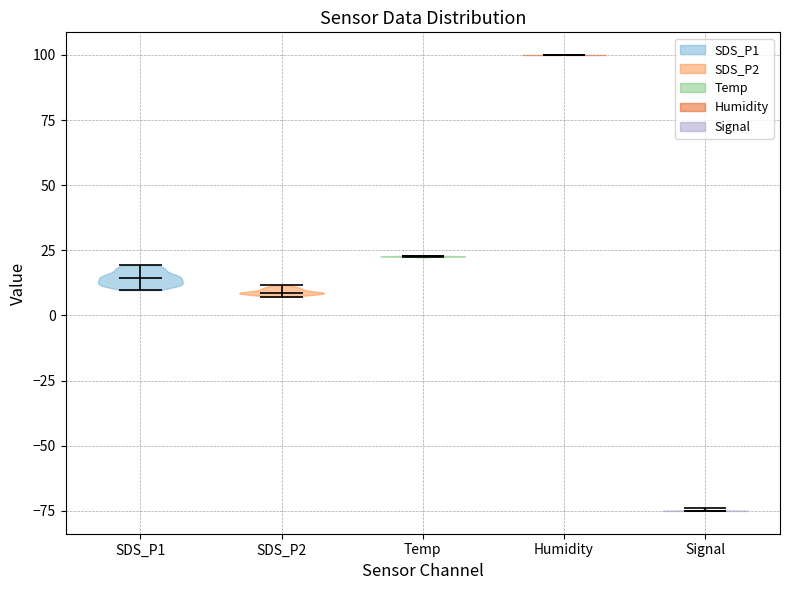

Which violin has the lowest median line?

Signal